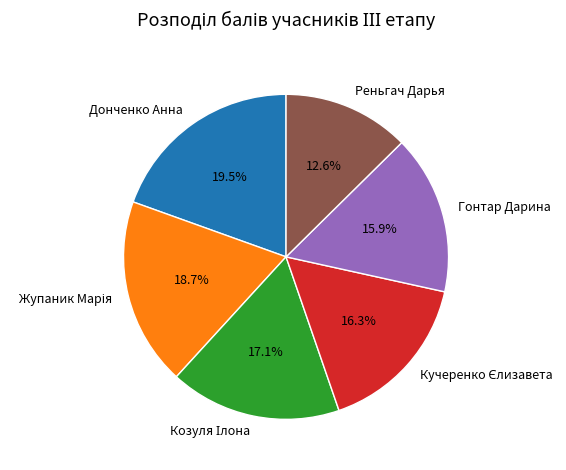

Combined, do Реньгач Дарья and Гонтар Дарина account for over 50%?

No